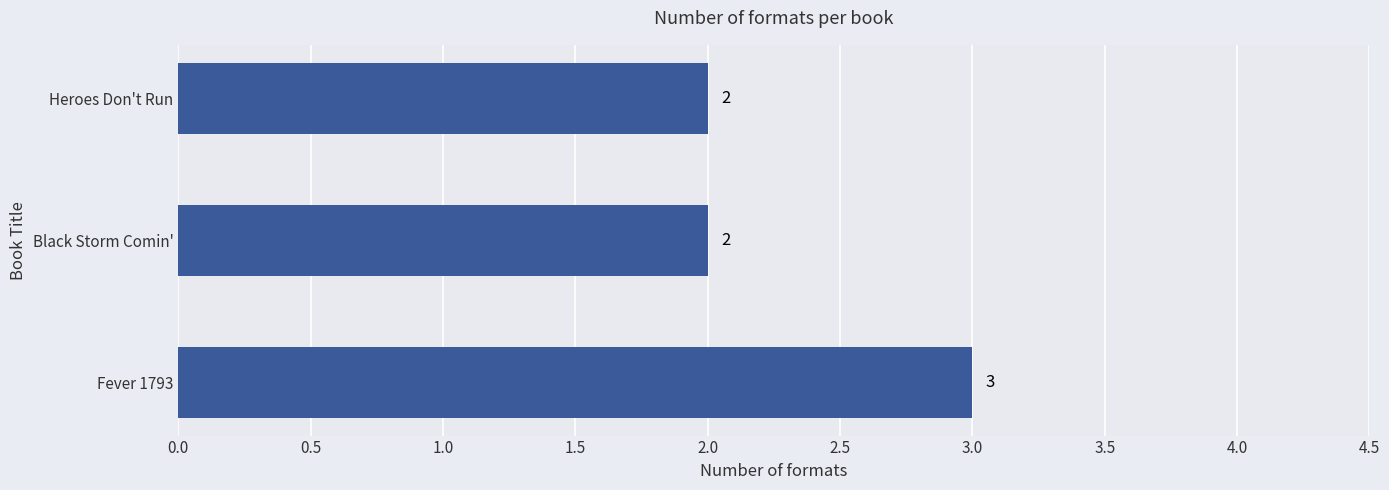

Which label corresponds to the largest value in the chart?

Fever 1793